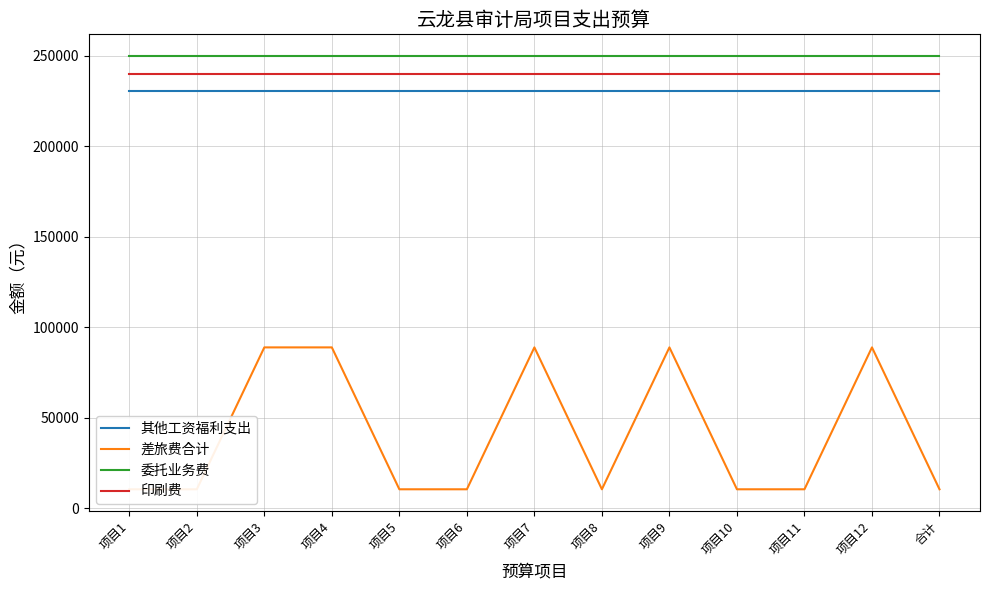

What position from the left is 项目12?

12